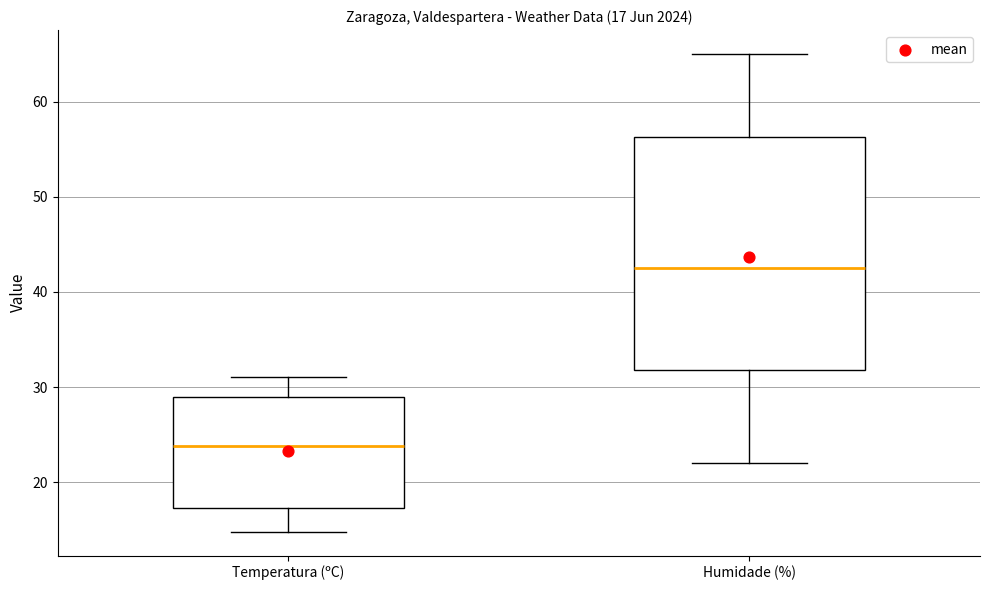

Which box has the lowest median line?

Temperatura (ºC)